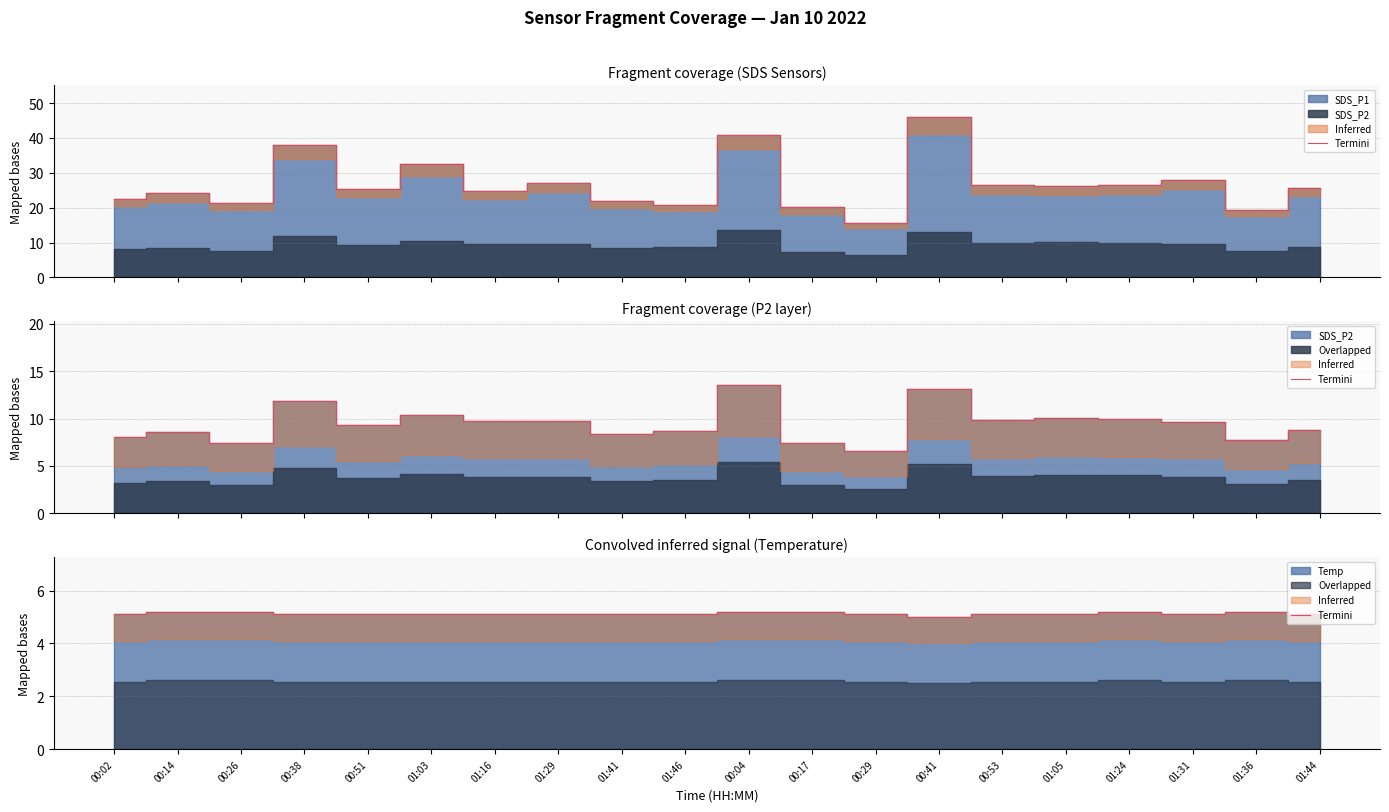

At which category does the data reach its first local peak?

01:24